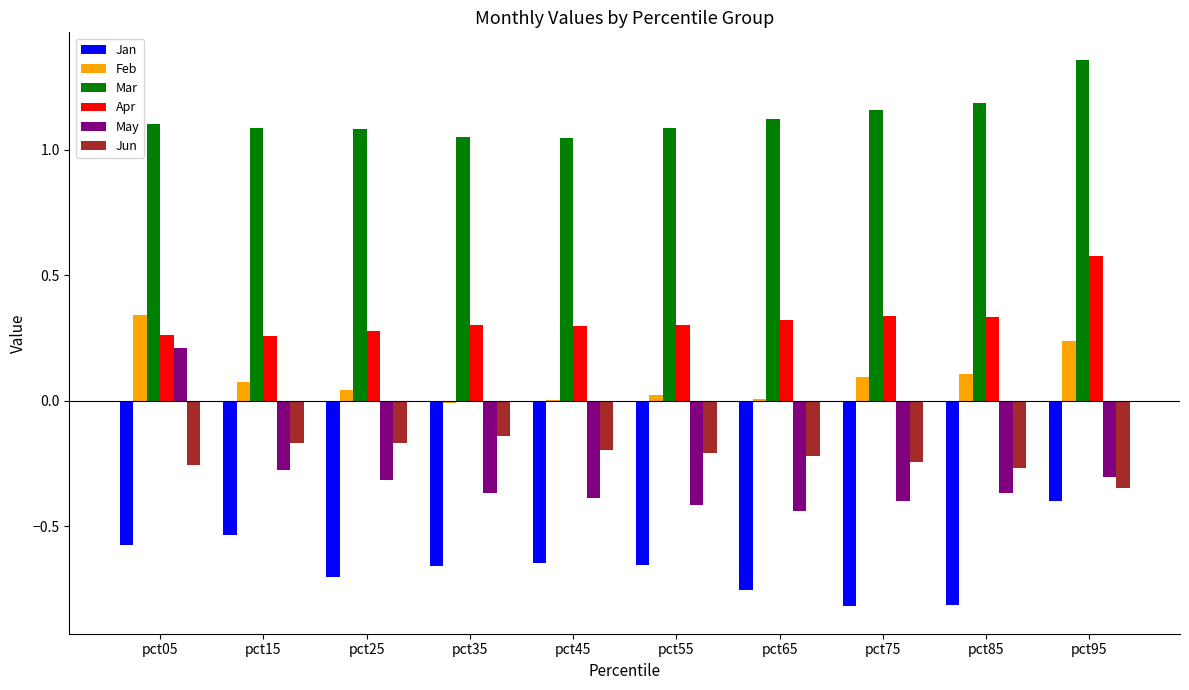

What is the sum of all Jun values?

-2.2